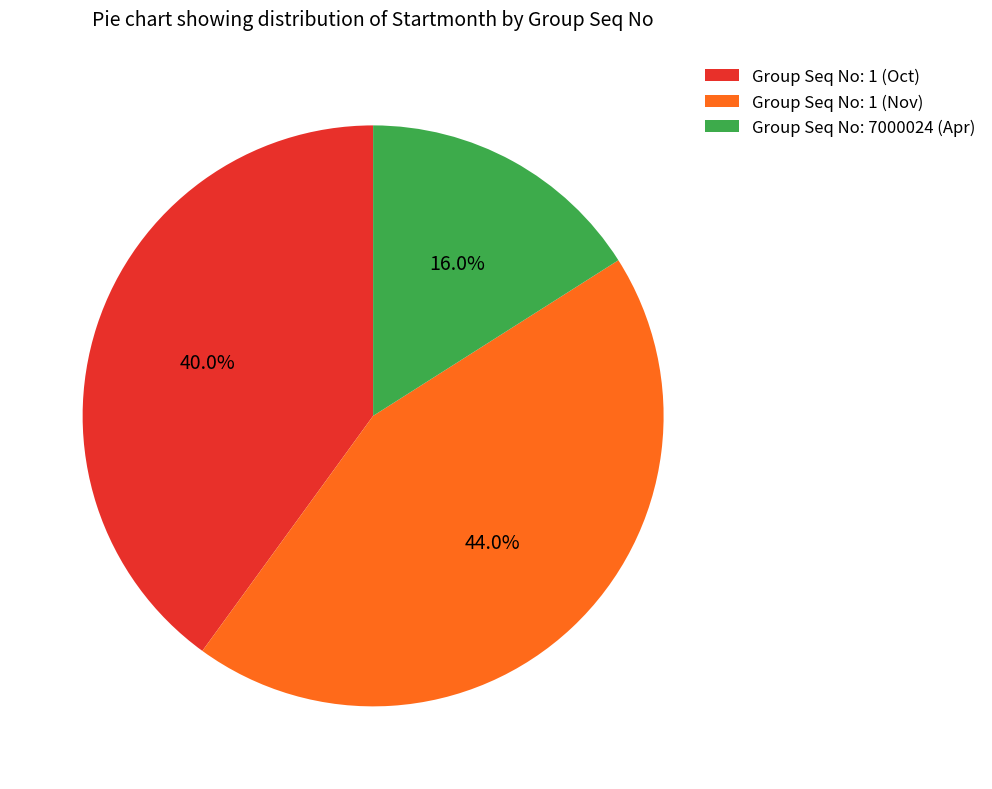

Which category has the smallest portion of the pie?

Group Seq No: 7000024 (Apr)